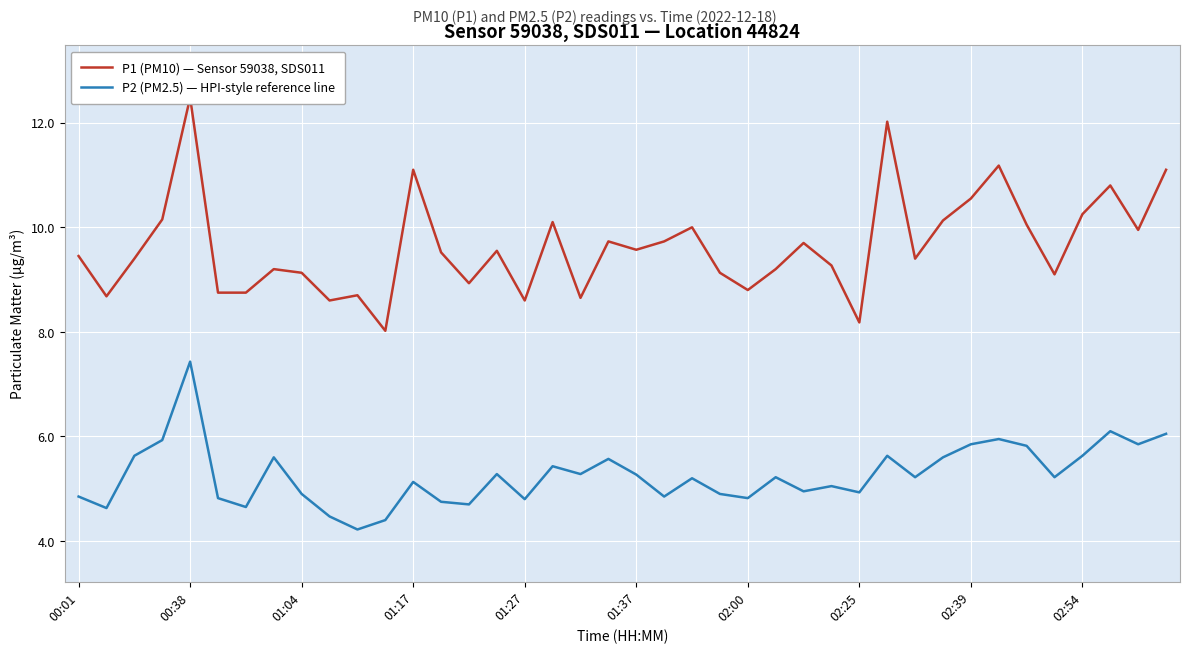

The P2 (PM2.5) — HPI-style reference line series shows 1.4 at 01:04. True or false?

False